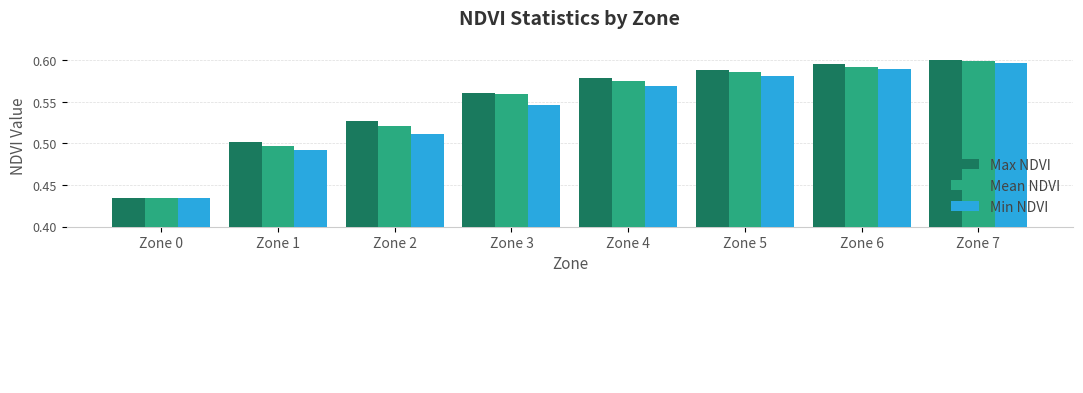

Which series has the widest spread of values?

Max NDVI